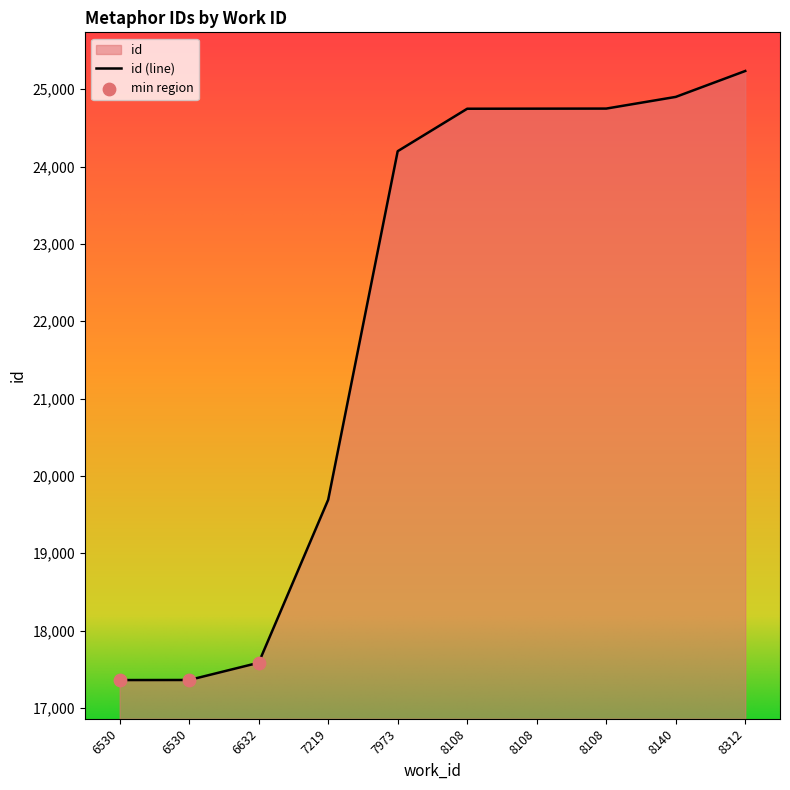

What is the change in value from 8108 to 8312?

+486